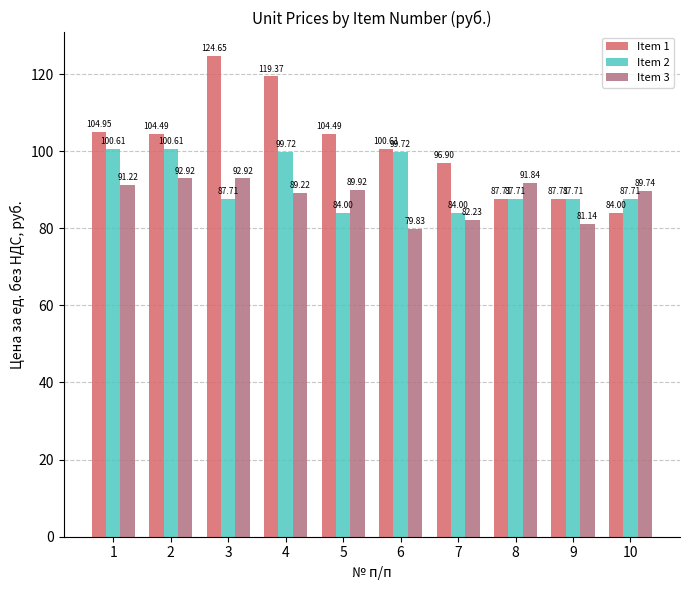

What is the difference between the Item 3 values at 4 and 5?

0.7